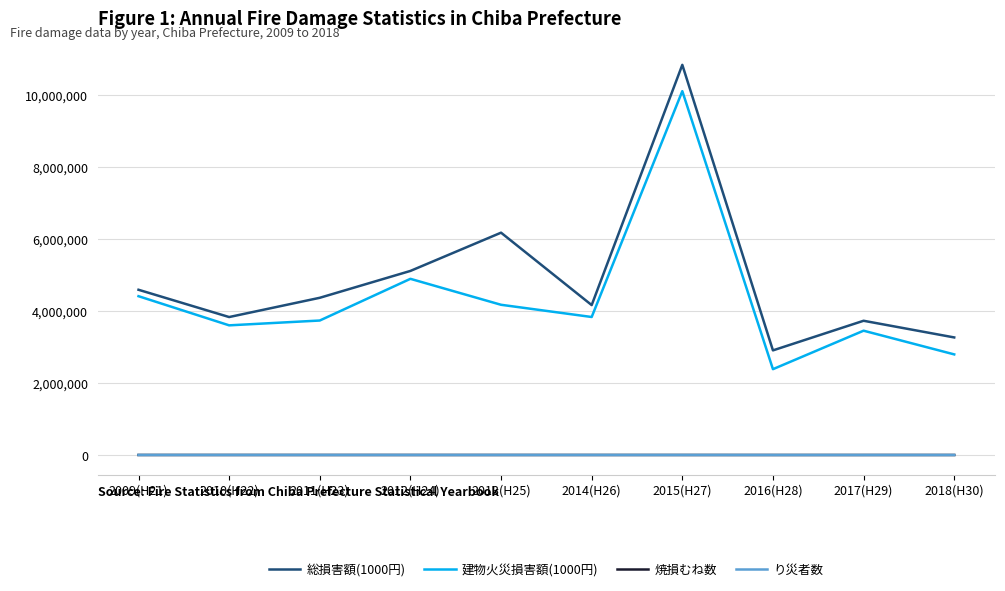

What are all the series names shown in the legend?

総損害額(1000円), 建物火災損害額(1000円), 焼損むね数, り災者数